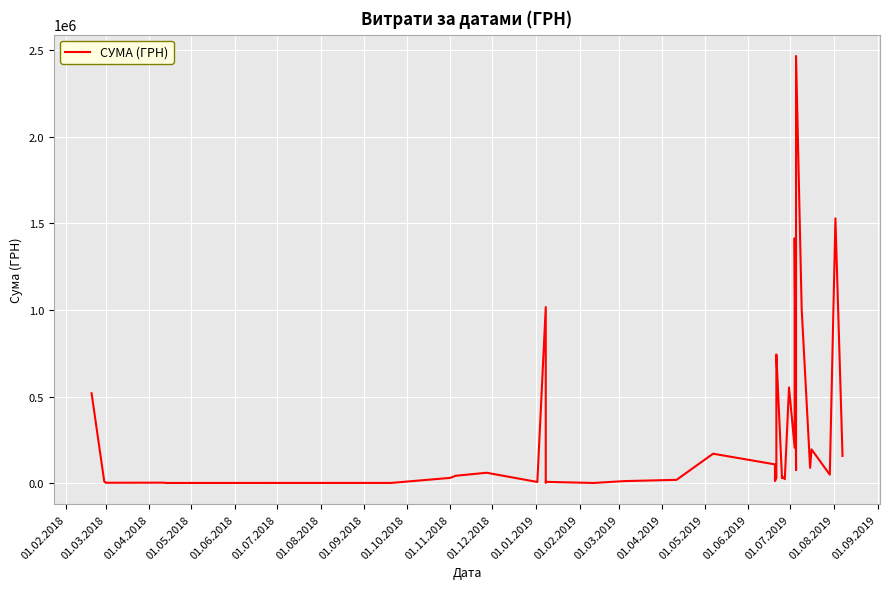

What is the sum of all values?

13033491.0